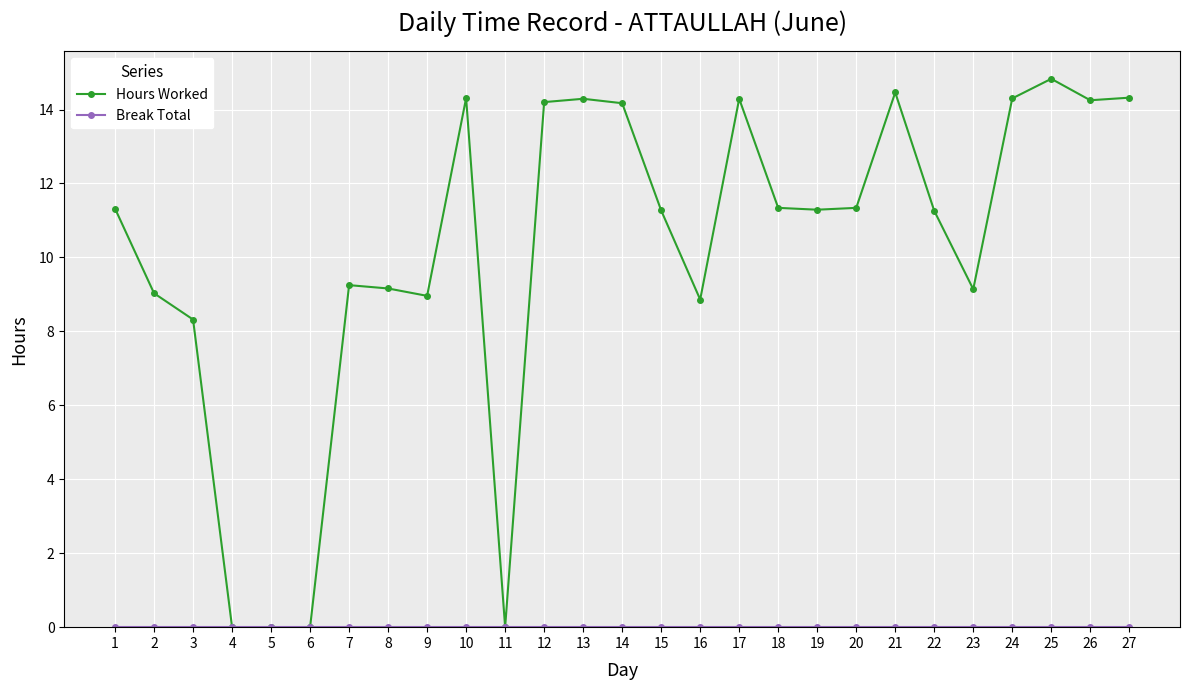

What is the total value across all series at 14?

14.2